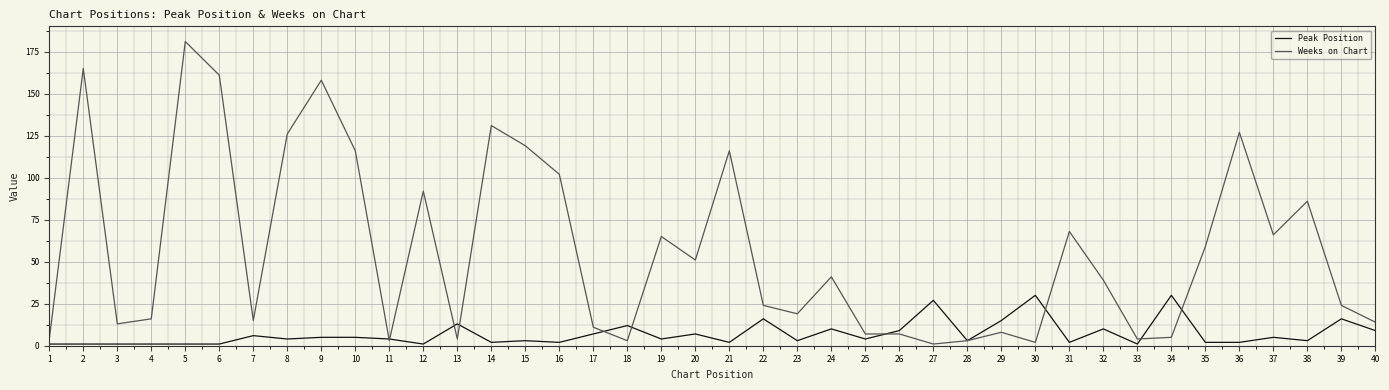

The Peak Position series shows 10 at 22. True or false?

False